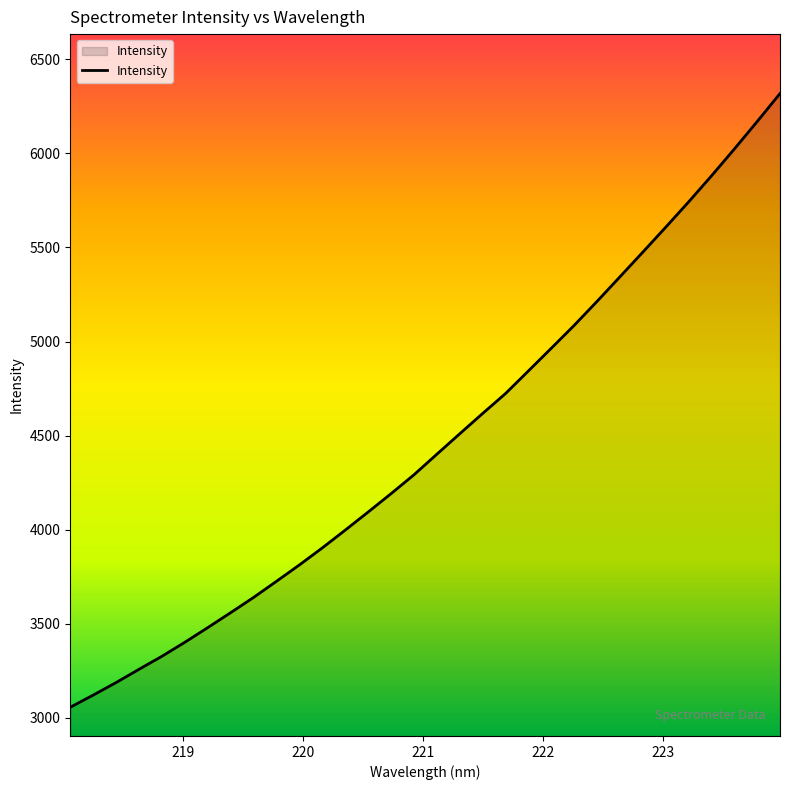

Does the chart display data point markers on the line(s)?

No